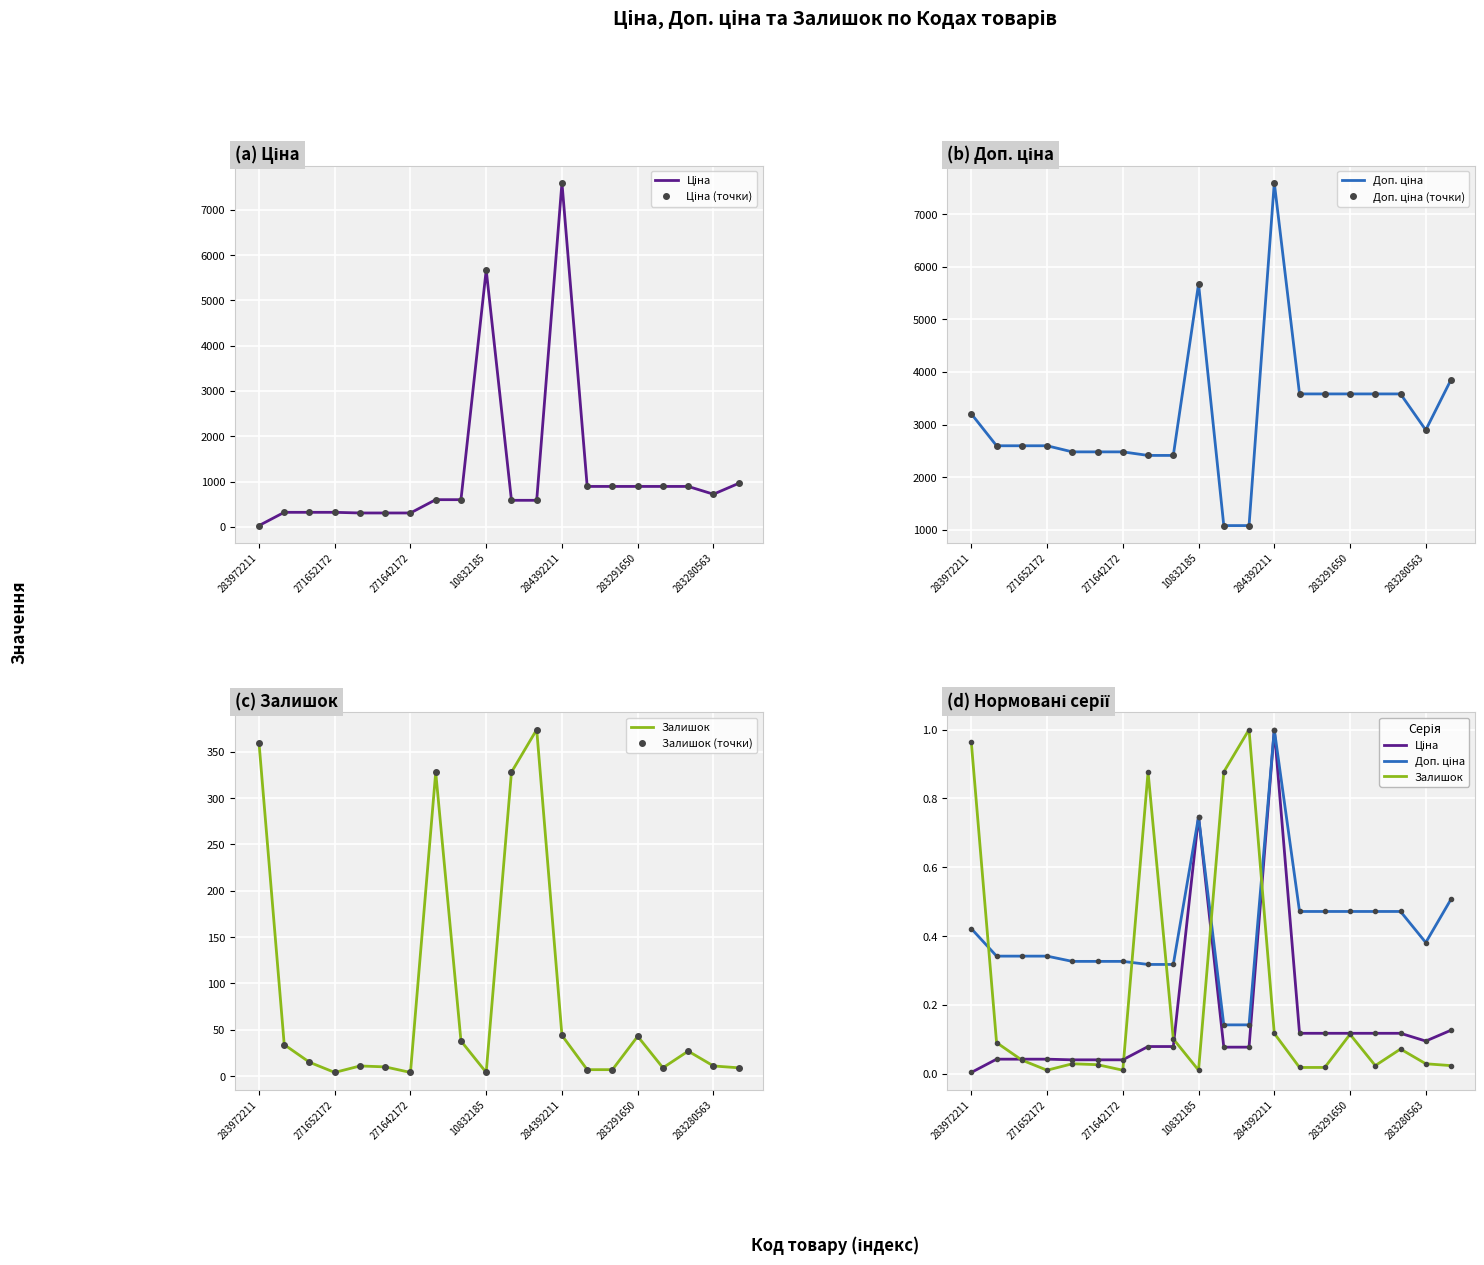

What value does the Доп. ціна series have at 284392211?

1.0